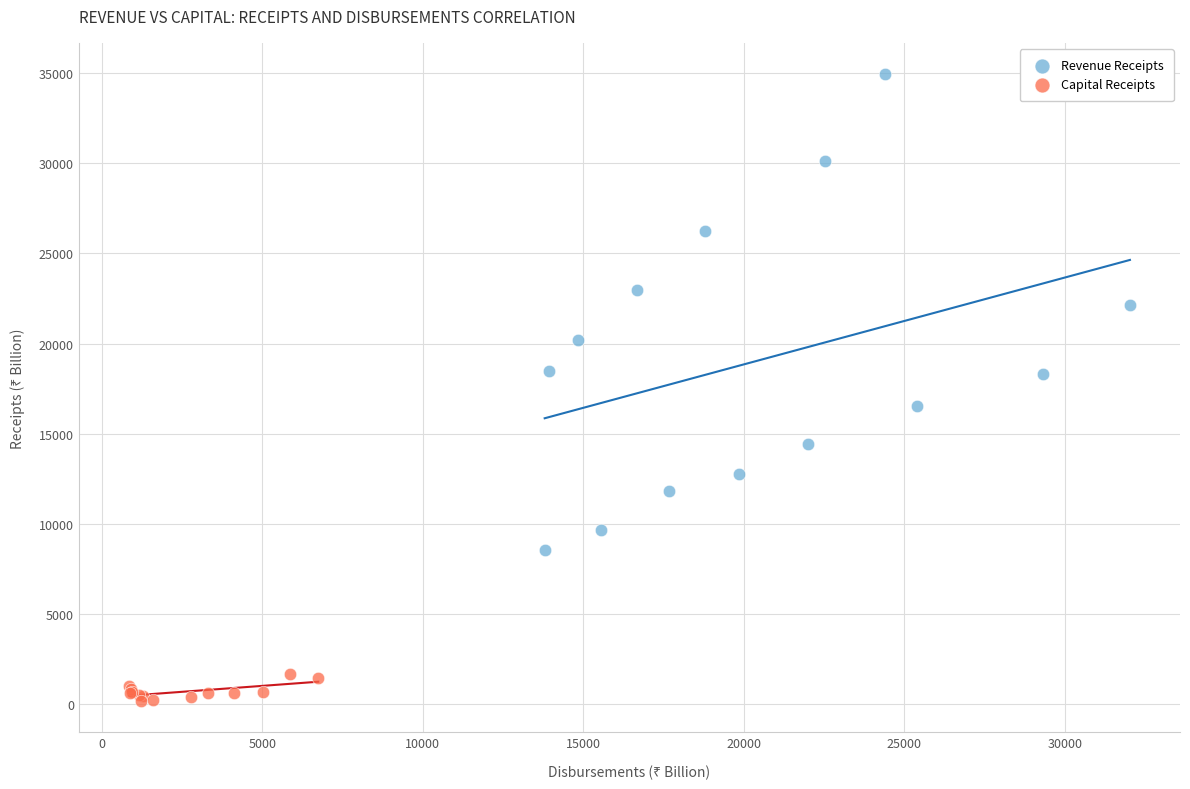

Which series contains the highest Y value?

Revenue Receipts